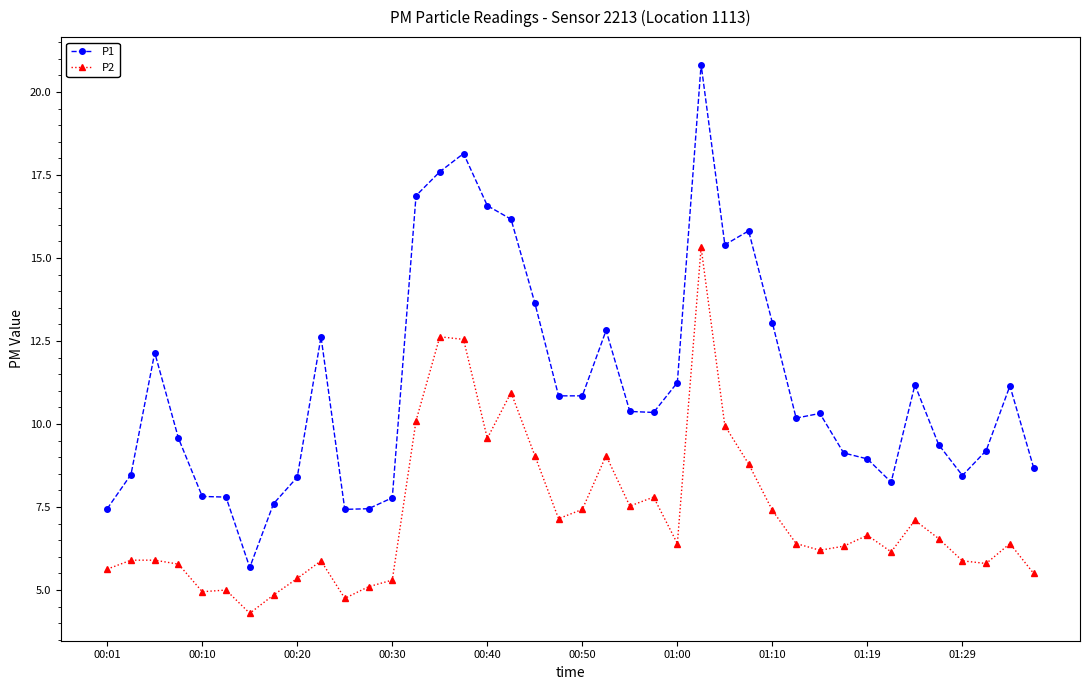

At how many categories does at least one series exceed 10?

22